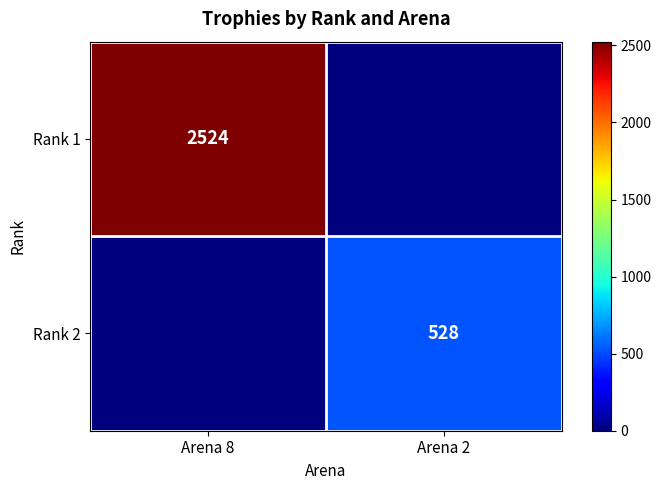

At which category is the sum across all series the highest?

Arena 8